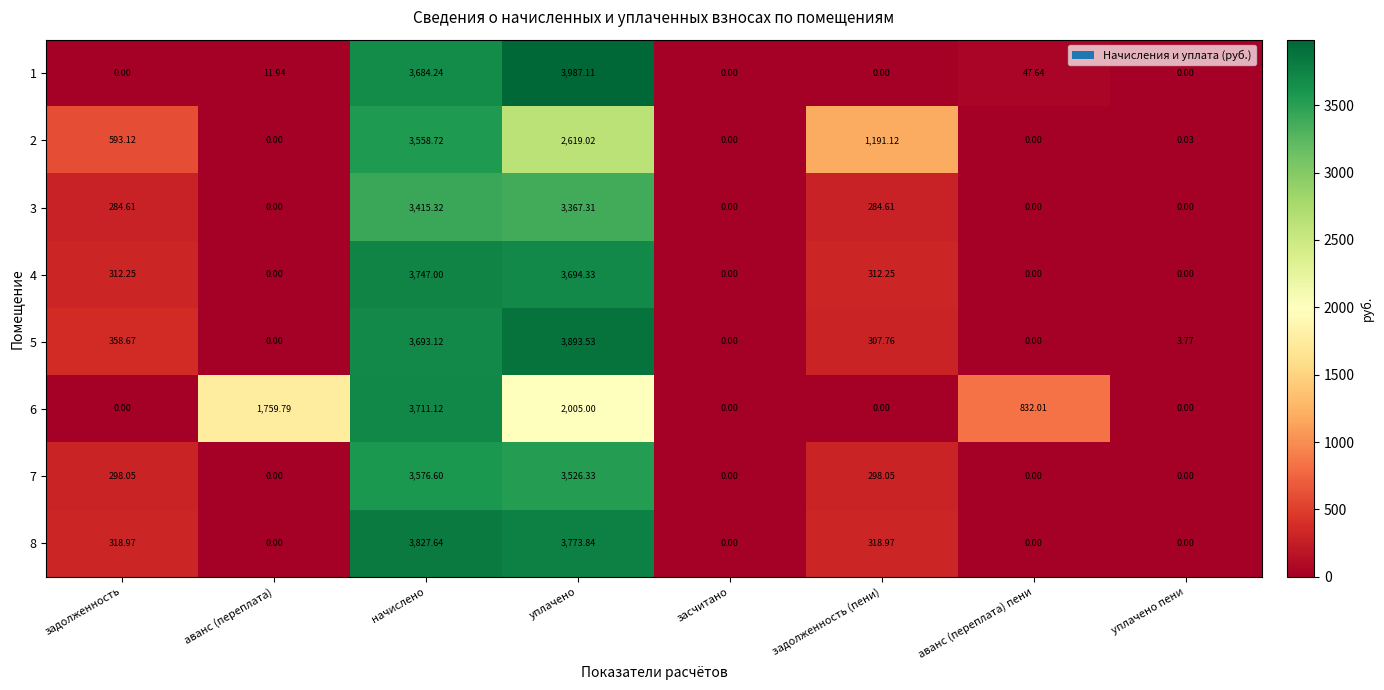

At which label is 5 closest to 1946?

задолженность